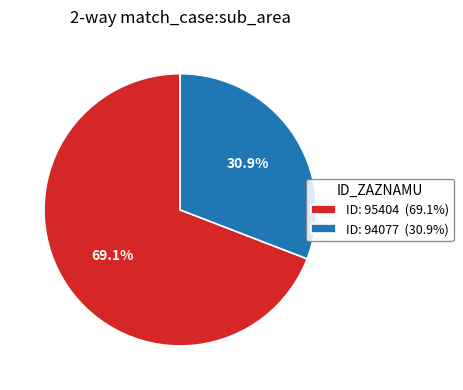

Does ID: 95404 (69.1%) account for over 50% of the chart?

Yes